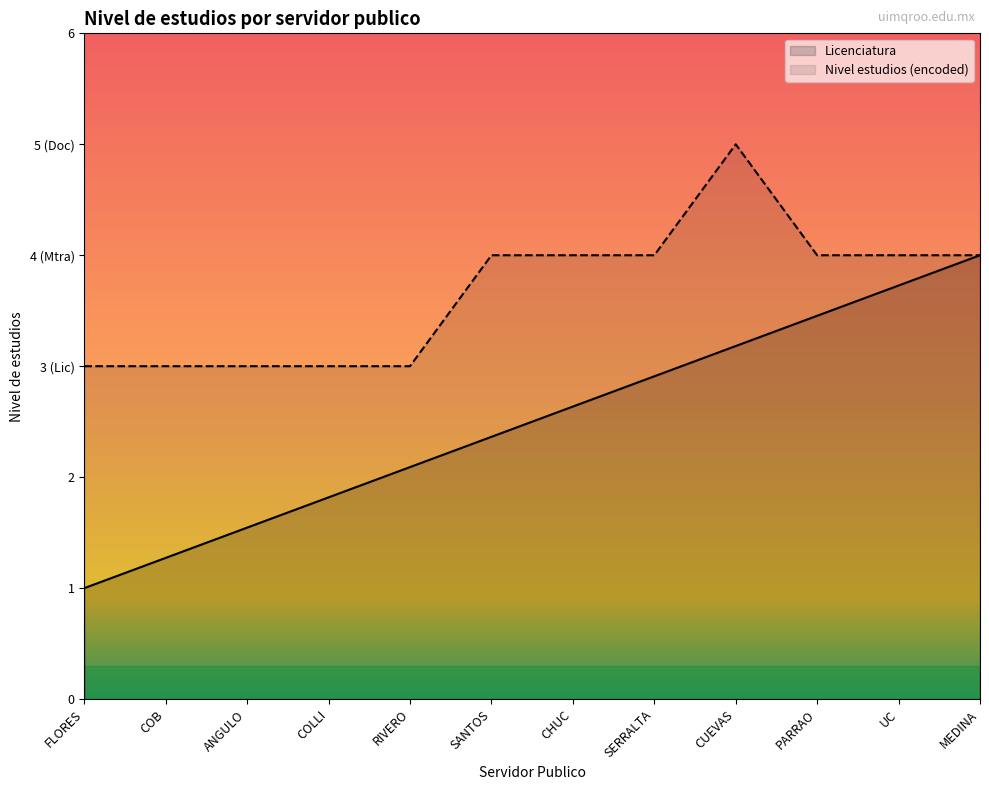

Does the chart display data point markers on the line(s)?

No